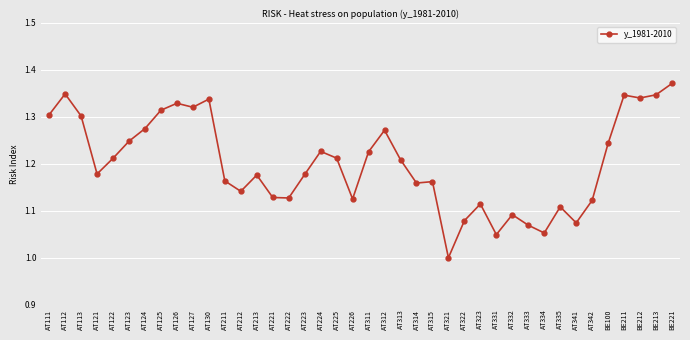

At which category does the data reach its first local peak?

AT112